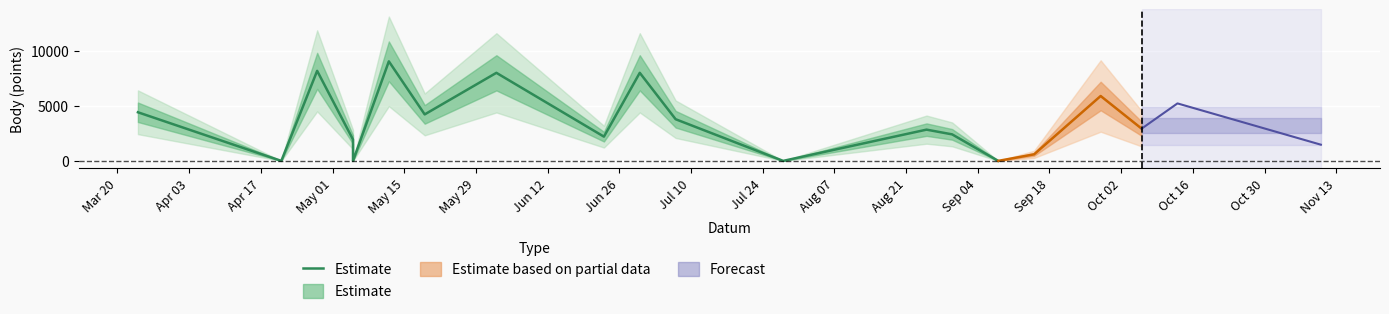

What is the label of the 14th point from the left?

Sep 18